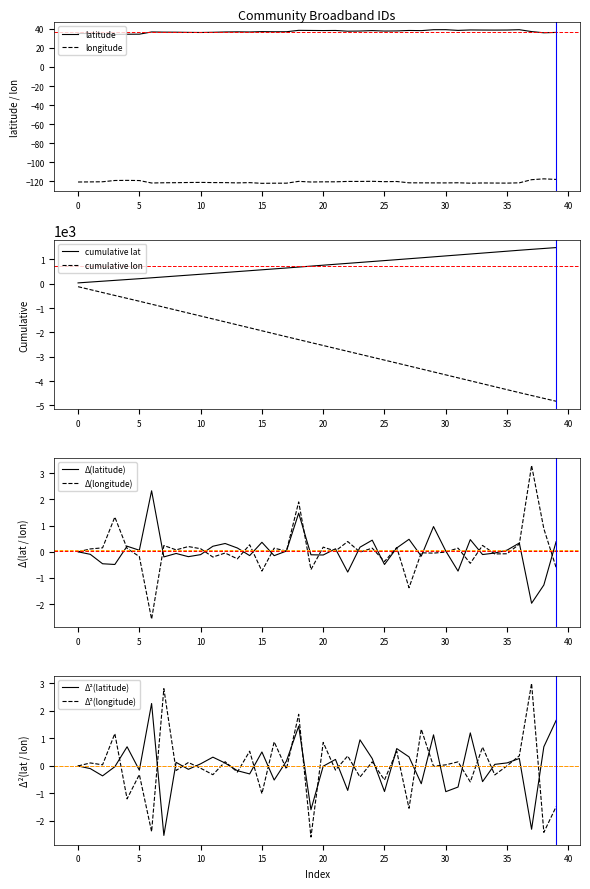

Which category has the highest value in the latitude series?

30